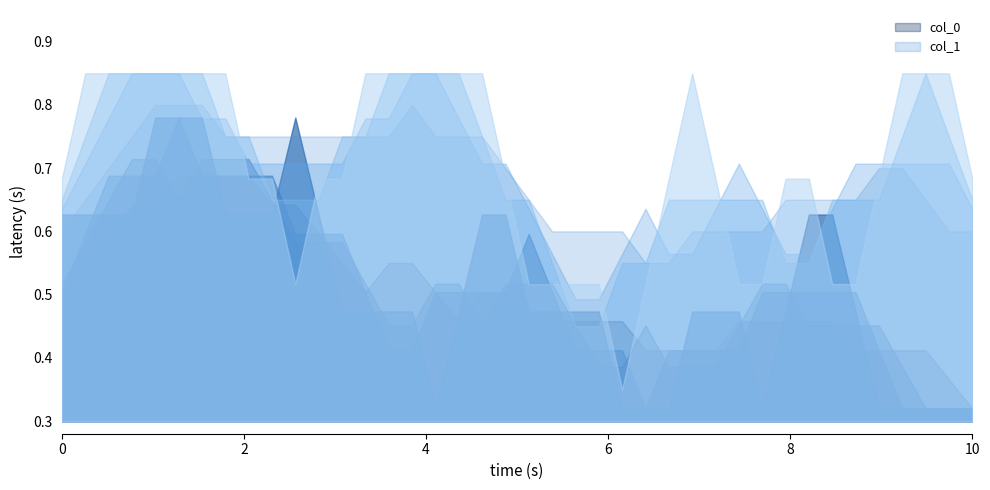

How many positive values does the col_1 series have?

29